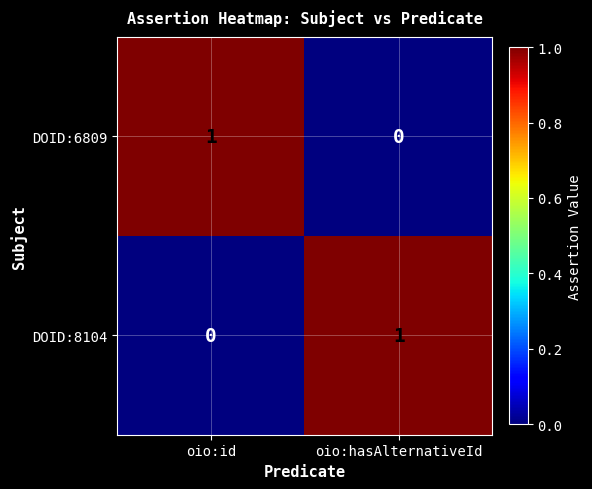

Reading left to right, what are all the values shown in this chart?

DOID:6809: 1	0
DOID:8104: 0	1